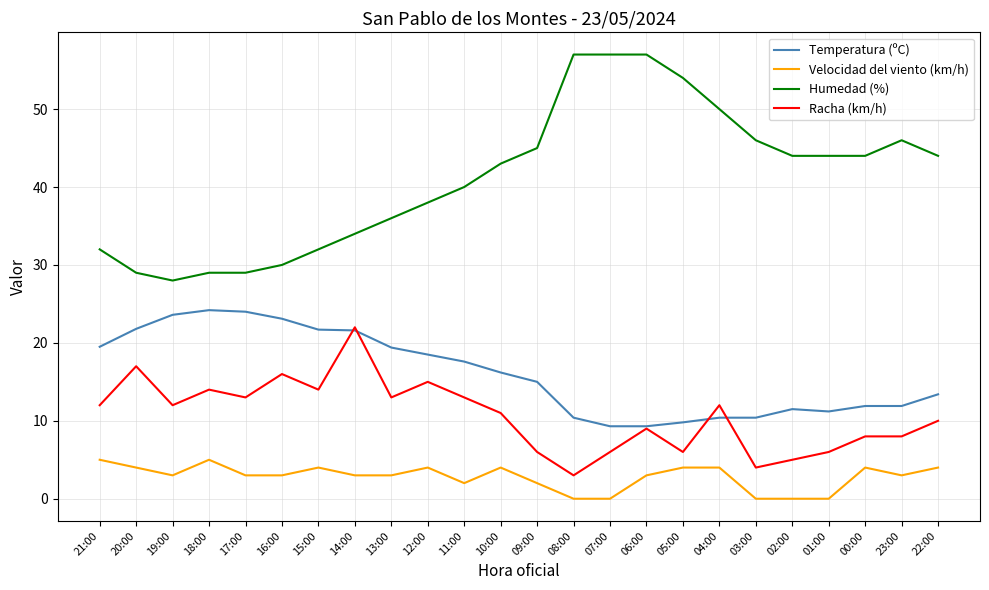

True or false: Velocidad del viento (km/h) and Humedad (%) cross at least once.

False